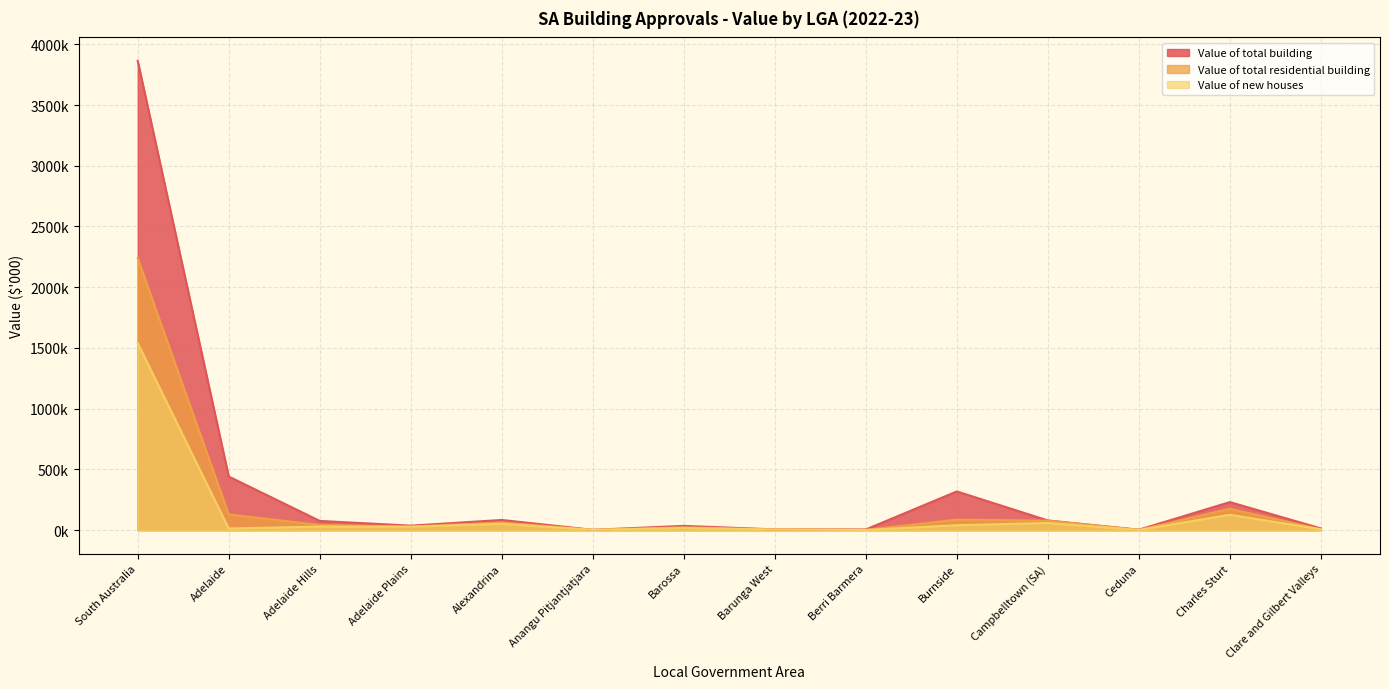

Which series has the widest spread of values?

Value of total building